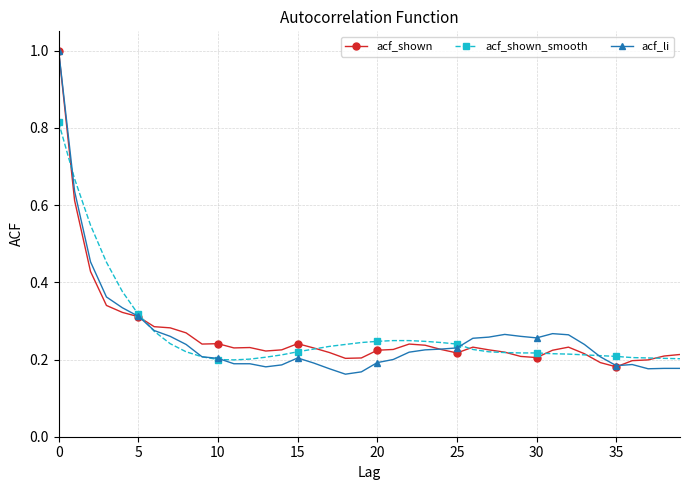

At how many categories does at least one series exceed 0?

40